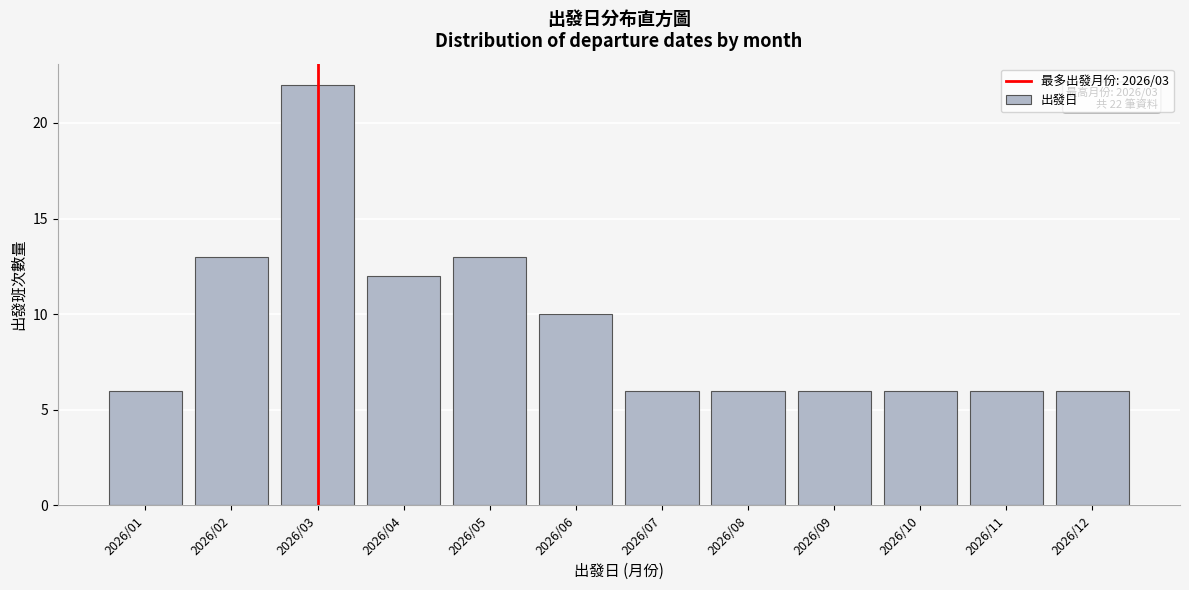

Reading right to left, transcribe all the data shown in this chart.

2026/12=6	2026/11=6	2026/10=6	2026/09=6	2026/08=6	2026/07=6	2026/06=10	2026/05=13	2026/04=12	2026/03=22	2026/02=13	2026/01=6